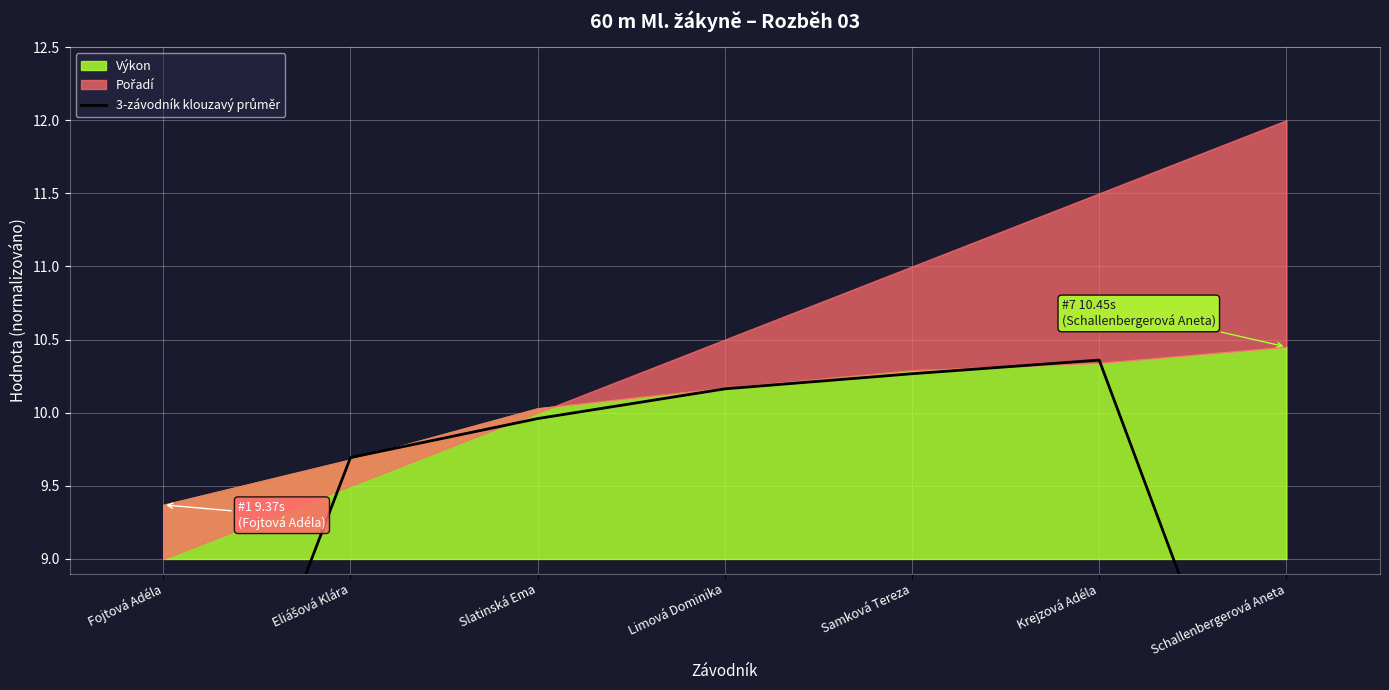

What is the change in value from Slatinská Ema to Limová Dominika?

+0.2